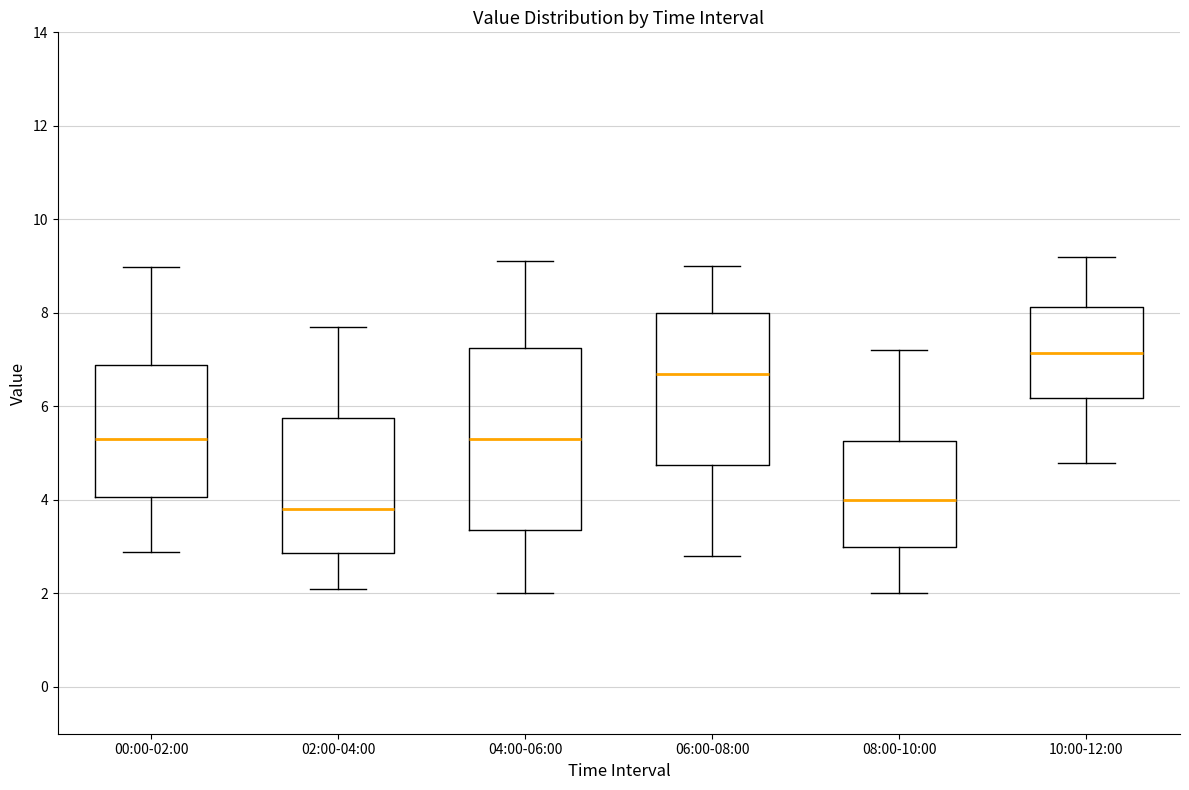

Which box's median line is the lowest?

02:00-04:00